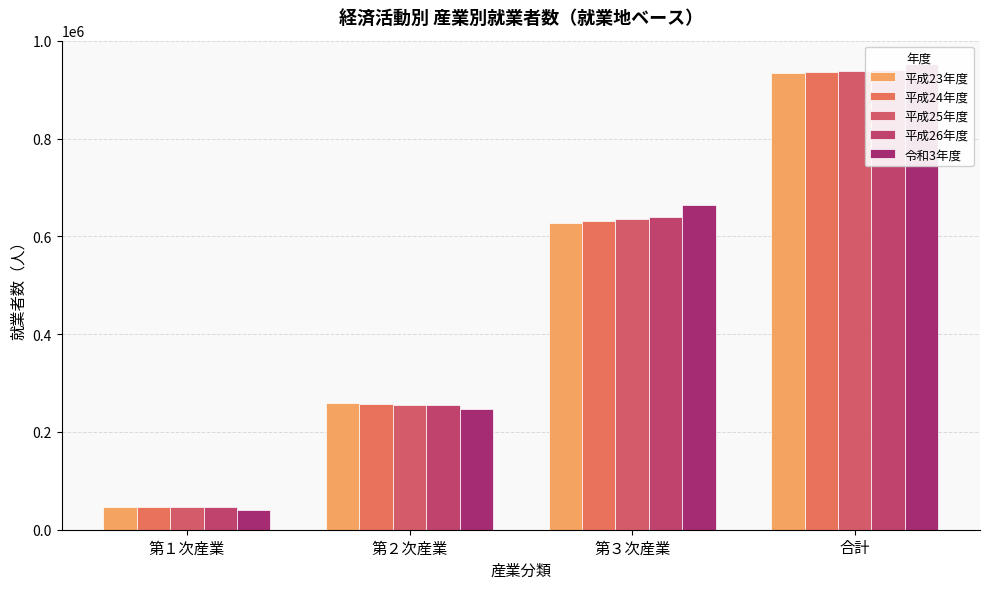

At which label does 平成23年度 reach its minimum?

第１次産業